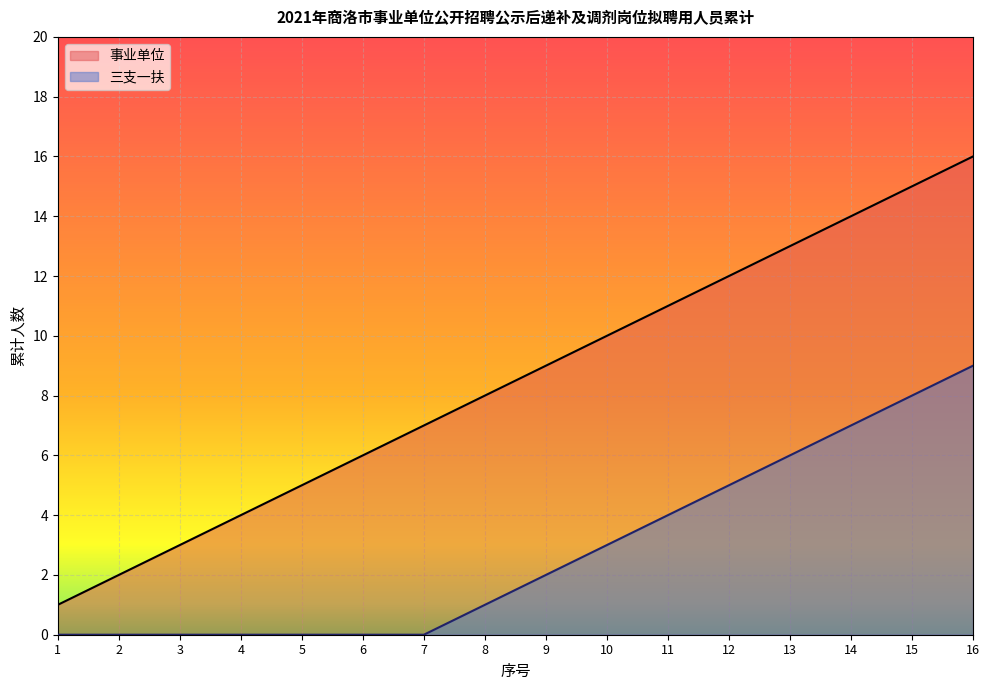

What is the sum of all 事业单位 values?

136